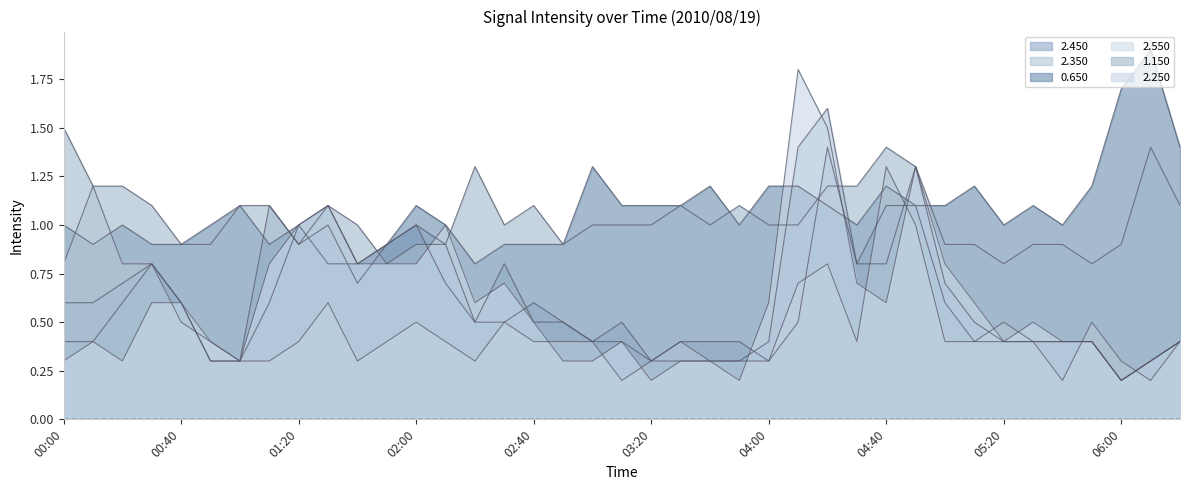

Reading left to right, what are all the values shown in this chart?

2.450: 0.6	0.6	0.7	0.8	0.6	0.3	0.3	0.6	1.0	0.8	0.8	0.9	1.0	0.7	0.5	0.5	0.6	0.5	0.4	0.5	0.3	0.4	0.4	0.4	0.3	0.5	1.4	0.8	1.1	1.1	0.6	0.4	0.4	0.4	0.4	0.4	0.2	0.3	0.4
2.350: 0.4	0.4	0.6	0.8	0.6	0.3	0.3	1.1	0.9	1.0	0.7	0.9	1.0	0.9	0.5	0.8	0.5	0.5	0.4	0.4	0.3	0.3	0.3	0.3	0.4	1.4	1.6	0.8	0.8	1.3	0.7	0.5	0.4	0.4	0.4	0.4	0.2	0.3	0.4
0.650: 1.0	0.9	1.0	0.9	0.9	1.0	1.1	0.9	1.0	1.1	0.8	0.9	1.1	1.0	0.8	0.9	0.9	0.9	1.3	1.1	1.1	1.1	1.2	1.0	1.2	1.2	1.1	1.0	1.2	1.1	1.1	1.2	1.0	1.1	1.0	1.2	1.7	1.9	1.4
2.550: 0.8	1.2	0.8	0.8	0.5	0.4	0.3	0.3	0.4	0.6	0.3	0.4	0.5	0.4	0.3	0.5	0.4	0.4	0.4	0.2	0.3	0.4	0.3	0.3	0.3	0.7	0.8	0.4	1.3	1.0	0.4	0.4	0.5	0.4	0.2	0.5	0.3	0.2	0.4
1.150: 1.5	1.2	1.2	1.1	0.9	0.9	1.1	1.1	0.9	1.1	1.0	0.8	0.9	0.9	1.3	1.0	1.1	0.9	1.0	1.0	1.0	1.1	1.0	1.1	1.0	1.0	1.2	1.2	1.4	1.3	0.9	0.9	0.8	0.9	0.9	0.8	0.9	1.4	1.1
2.250: 0.3	0.4	0.3	0.6	0.6	0.4	0.3	0.8	1.0	1.1	0.8	0.8	0.8	1.0	0.6	0.7	0.5	0.3	0.3	0.4	0.2	0.3	0.3	0.2	0.6	1.8	1.5	0.7	0.6	1.3	0.8	0.6	0.4	0.5	0.4	0.4	0.2	0.3	0.4